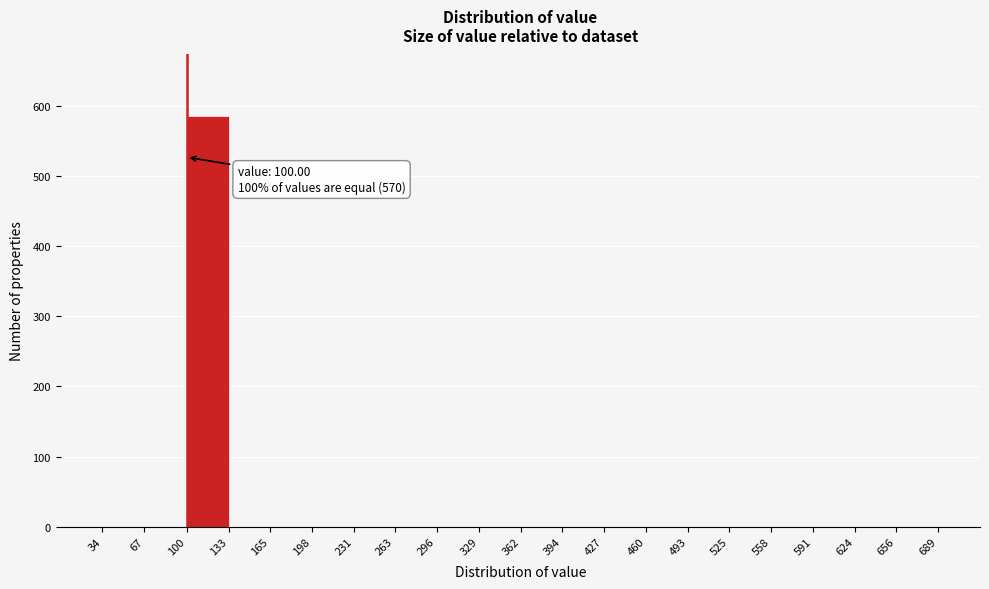

Over which range of the x-axis is the bar tallest?

100 to 133